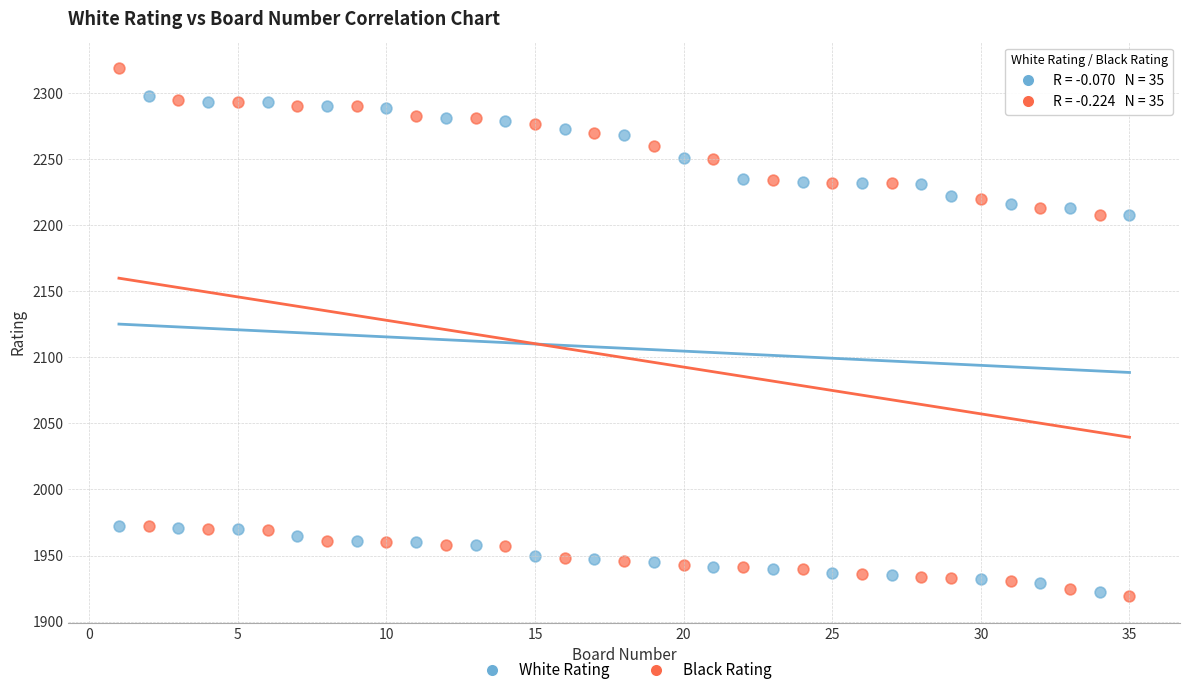

Across all data points, what is the range of Y values (max minus min)?

400